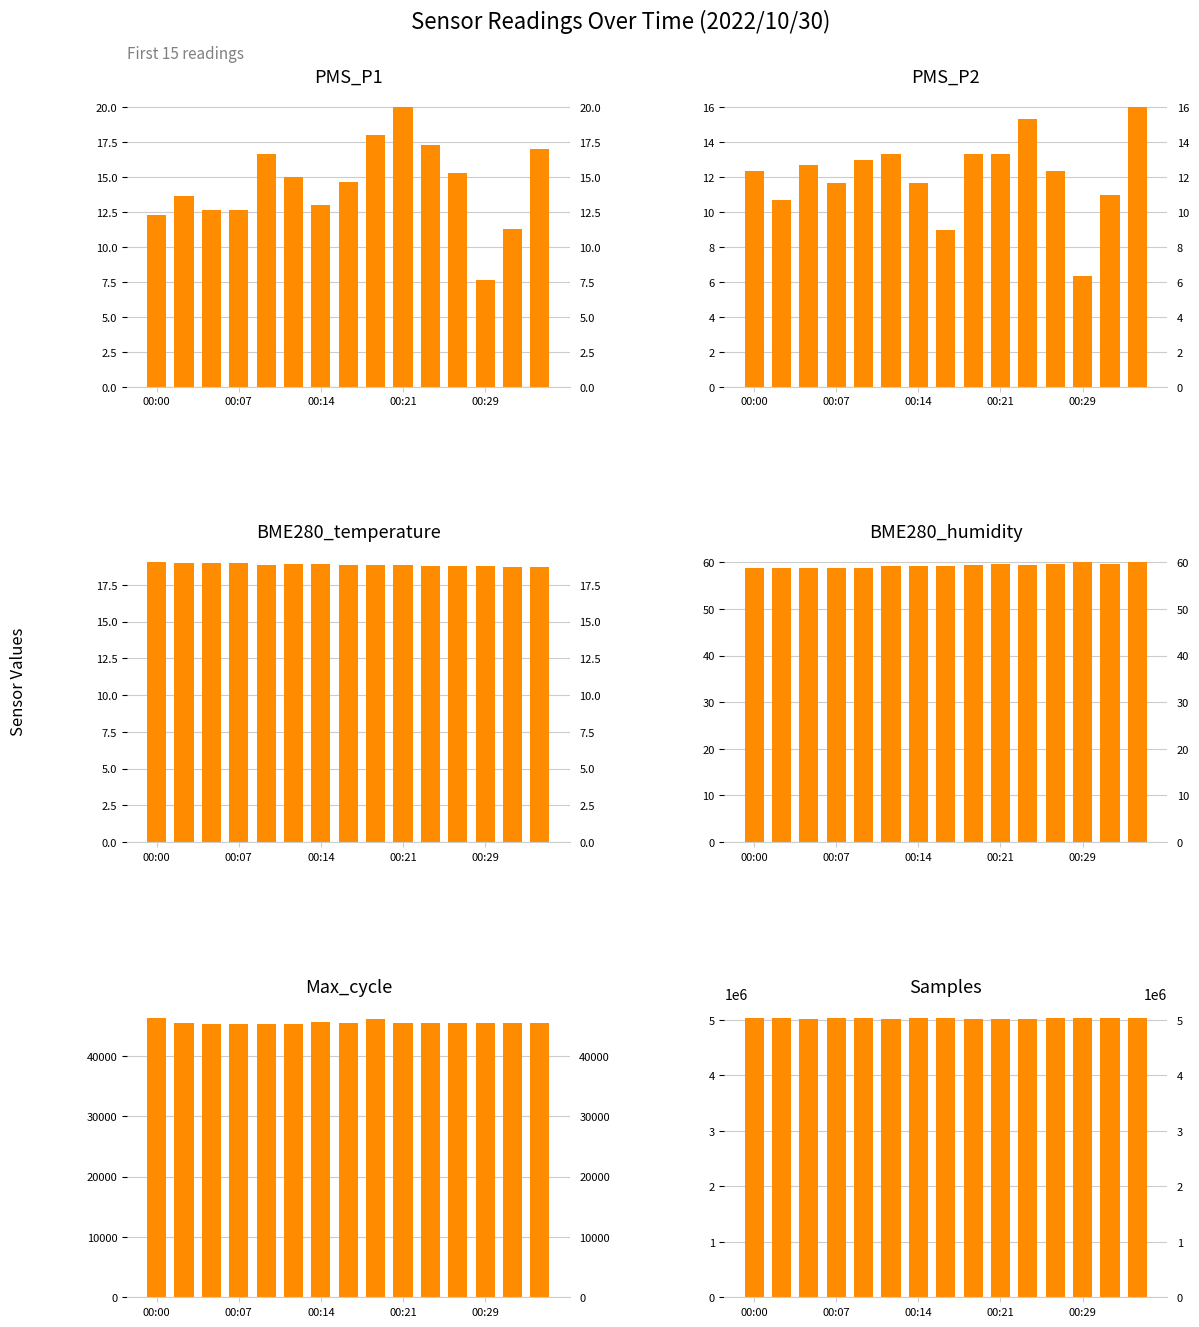

What is the maximum value shown in the chart?

5042491.0